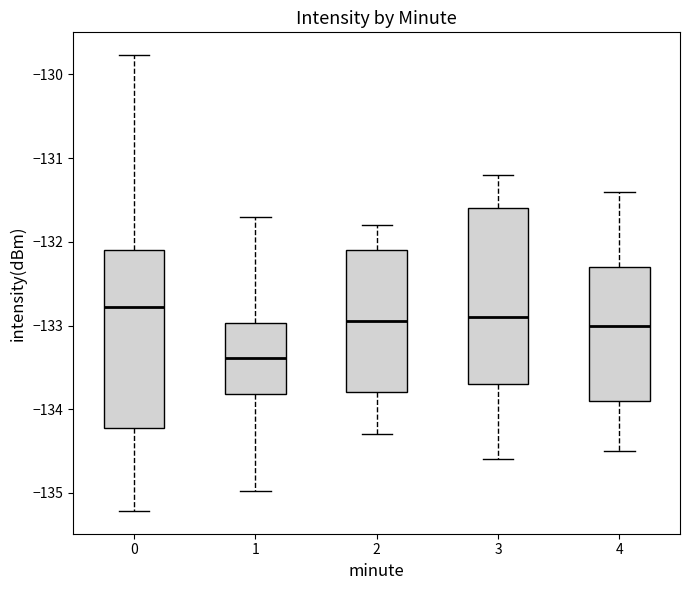

Reading left to right, transcribe this box plot: for each box, give where its median line is, the range the box spans, and where its two whiskers end, as read against the y-axis. The values are not printed on the chart, so give them approximately, as read against the axis.

0: median -132.8, box -134.2 to -132.1, whiskers -135.2 to -129.8
1: median -133.4, box -133.8 to -133.0, whiskers -135.0 to -131.7
2: median -132.9, box -133.8 to -132.1, whiskers -134.3 to -131.8
3: median -132.9, box -133.7 to -131.6, whiskers -134.6 to -131.2
4: median -133.0, box -133.9 to -132.3, whiskers -134.5 to -131.4